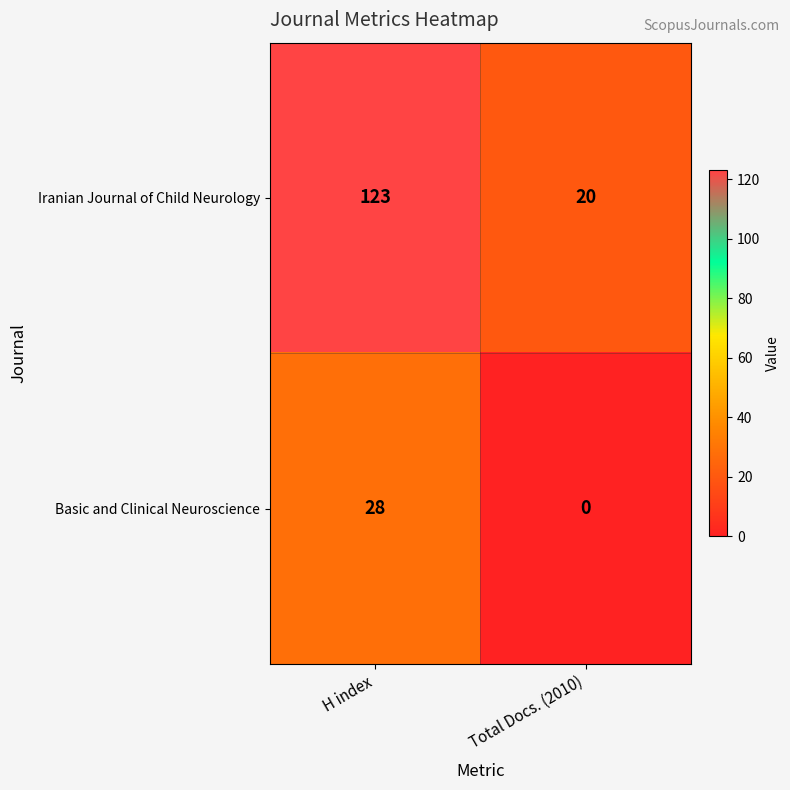

Reading left to right, list all the values displayed in this chart.

Iranian Journal of Child Neurology: H index=123	Total Docs. (2010)=20
Basic and Clinical Neuroscience: H index=28	Total Docs. (2010)=0